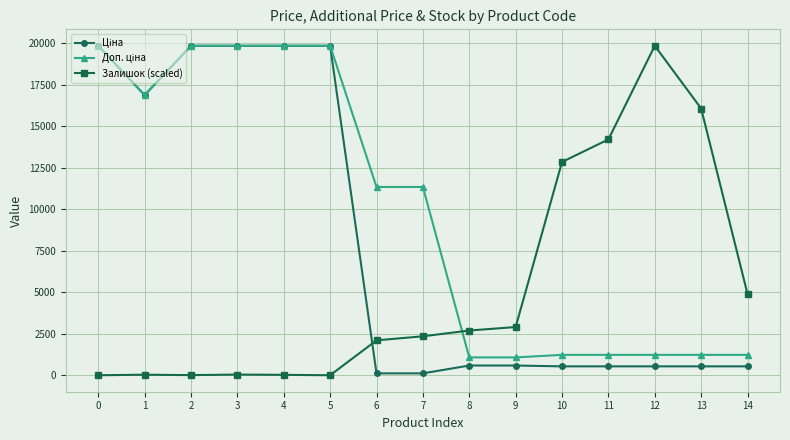

What is the difference between the highest and lowest values at 6?

11220.7